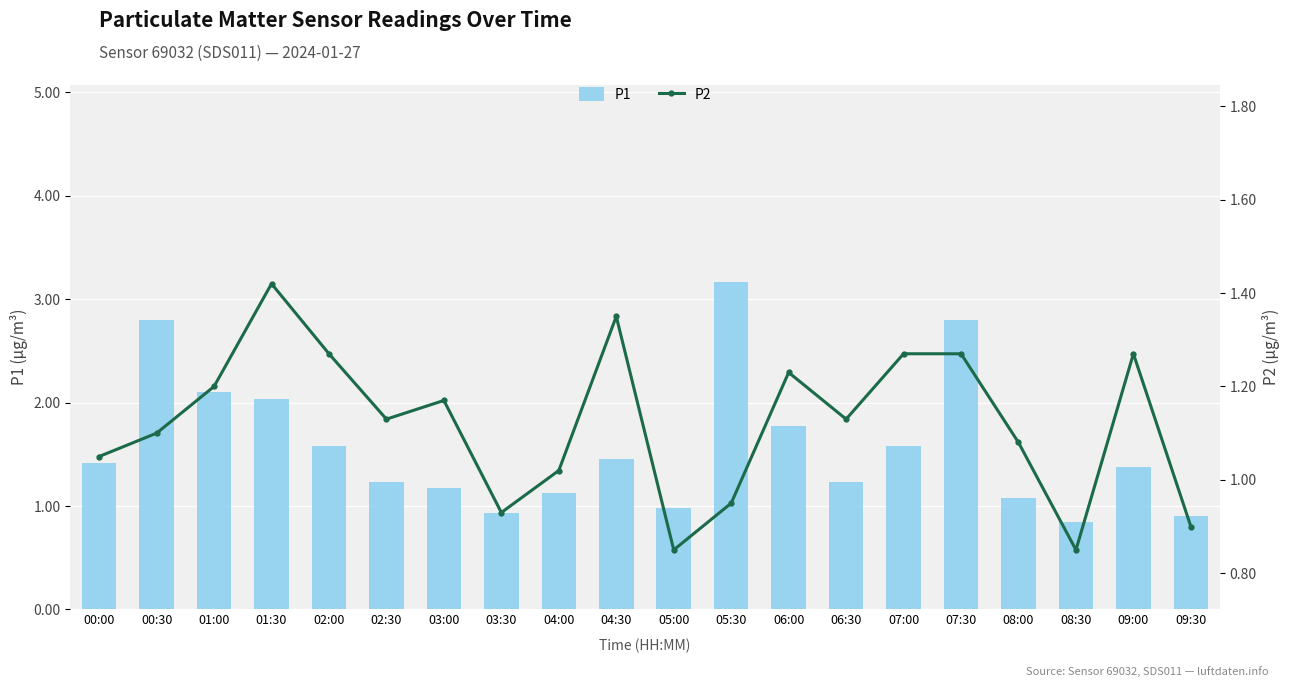

Between 03:00 and 04:00, which series saw the biggest shift?

P2